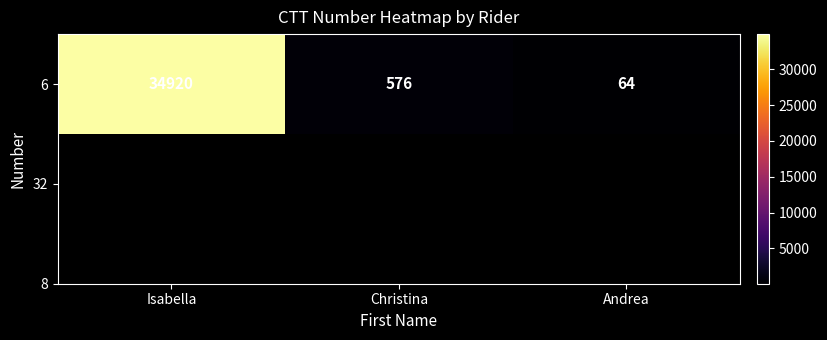

Which category has the lowest value across all series?

Andrea